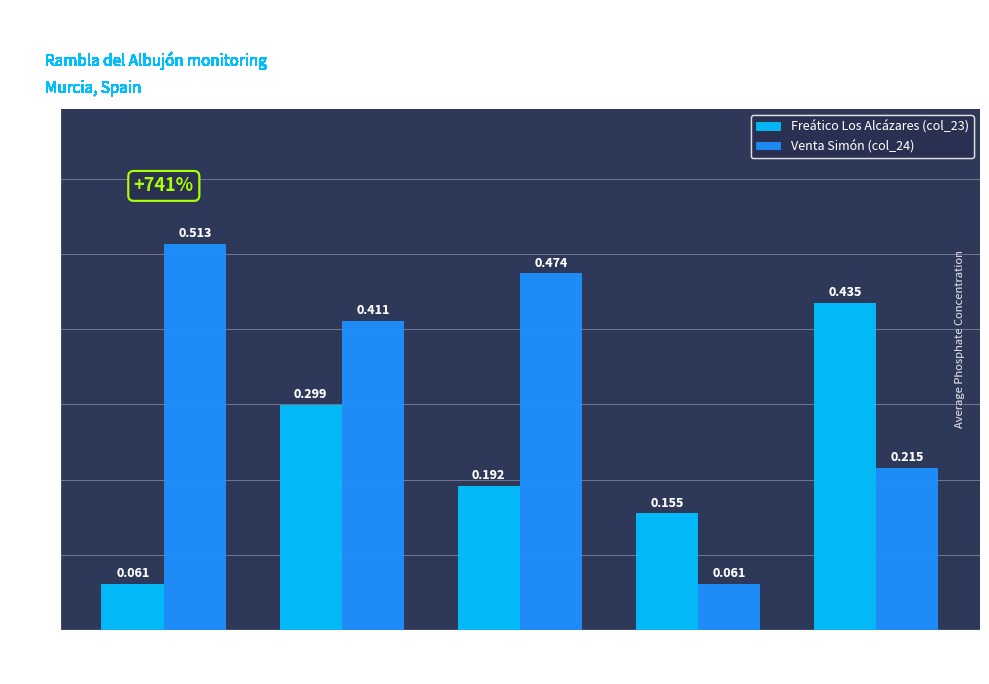

What are all the series names shown in the legend?

Freático Los Alcázares (col_23), Venta Simón (col_24)